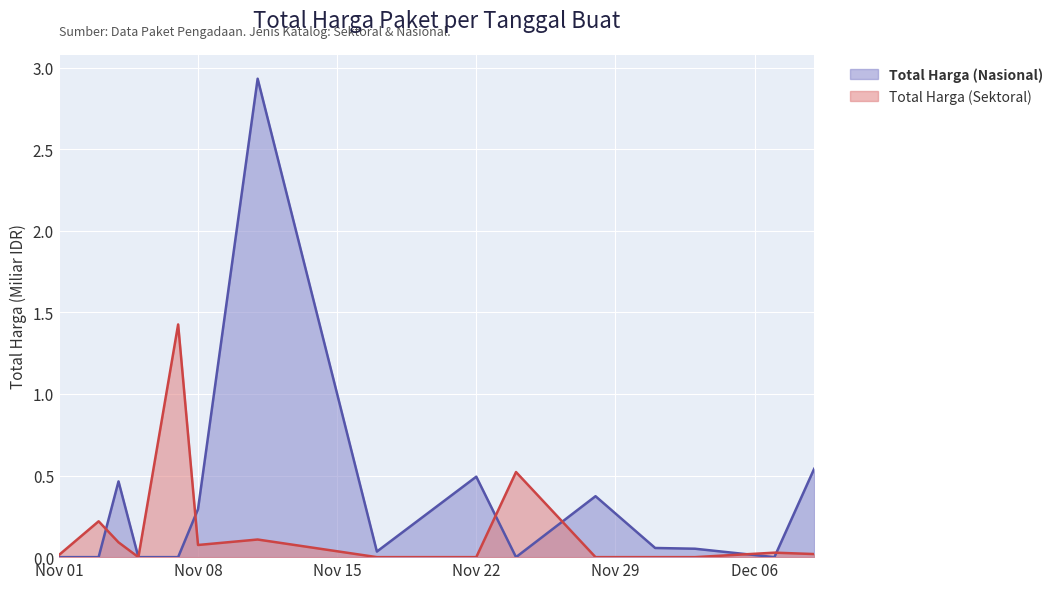

Which series has the largest total across all categories?

Total Harga (Nasional)